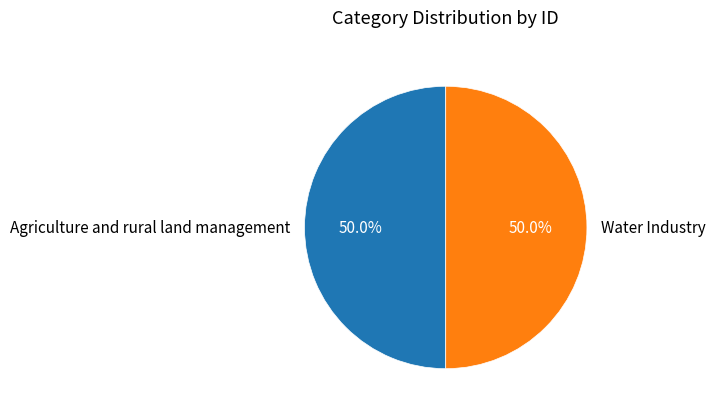

What is the total percentage of Agriculture and rural land management and Water Industry?

100.0%